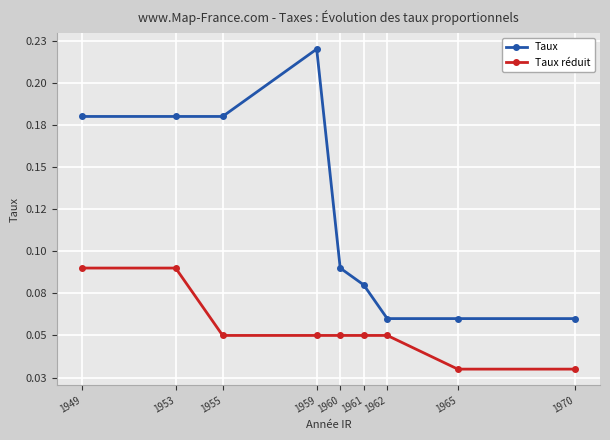

What is the sum of the Taux réduit values at 1965 and 1953?

0.1